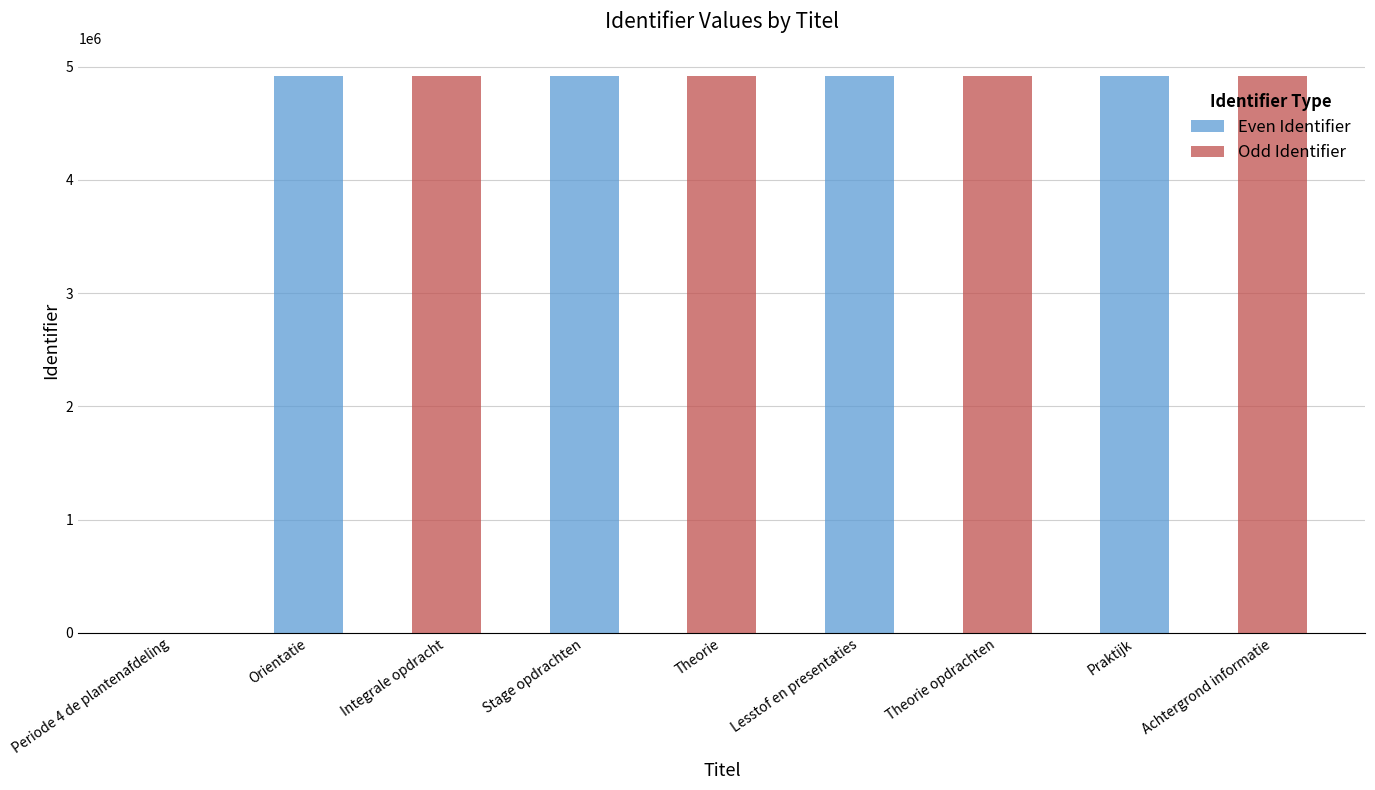

What is the average value of the Odd Identifier series?

4913627